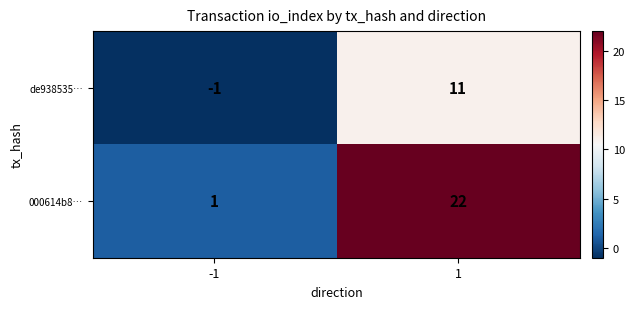

At -1, list the series in order from smallest to largest.

de938535…, 000614b8…